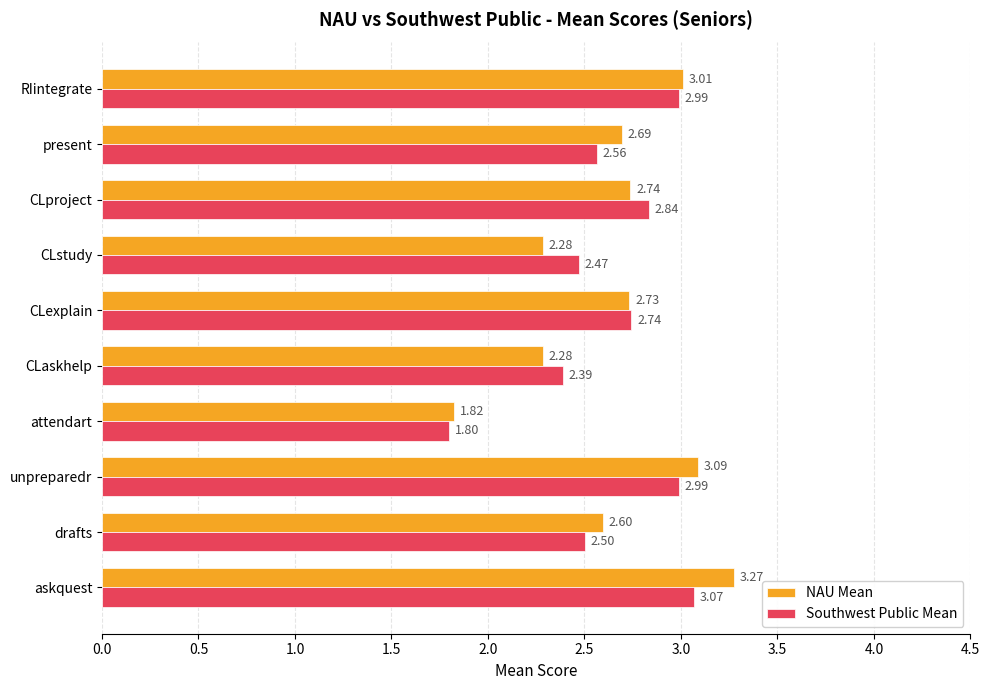

At which label is NAU Mean closest to 2?

attendart